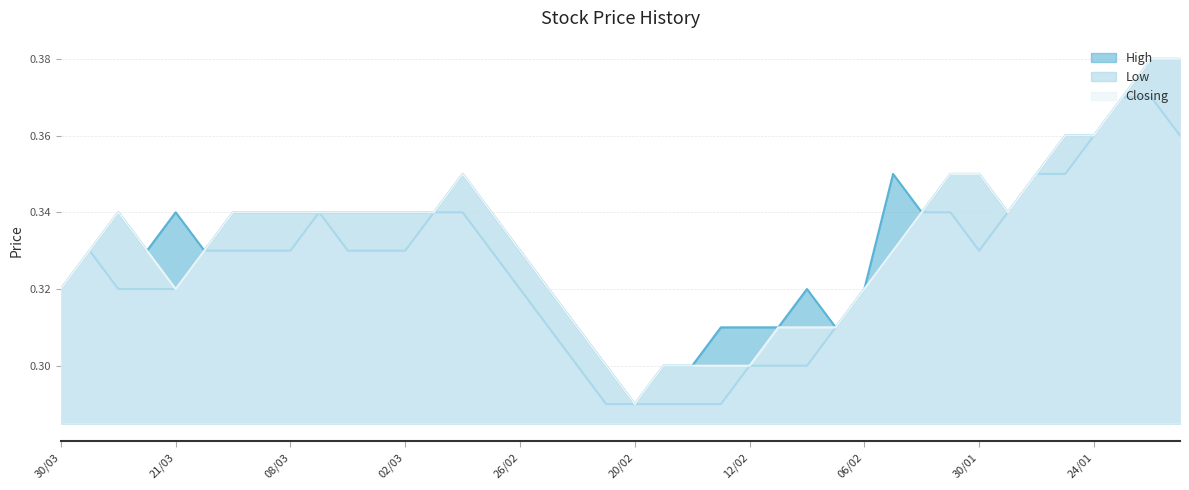

What is the label of the 7th point from the left?

19/03